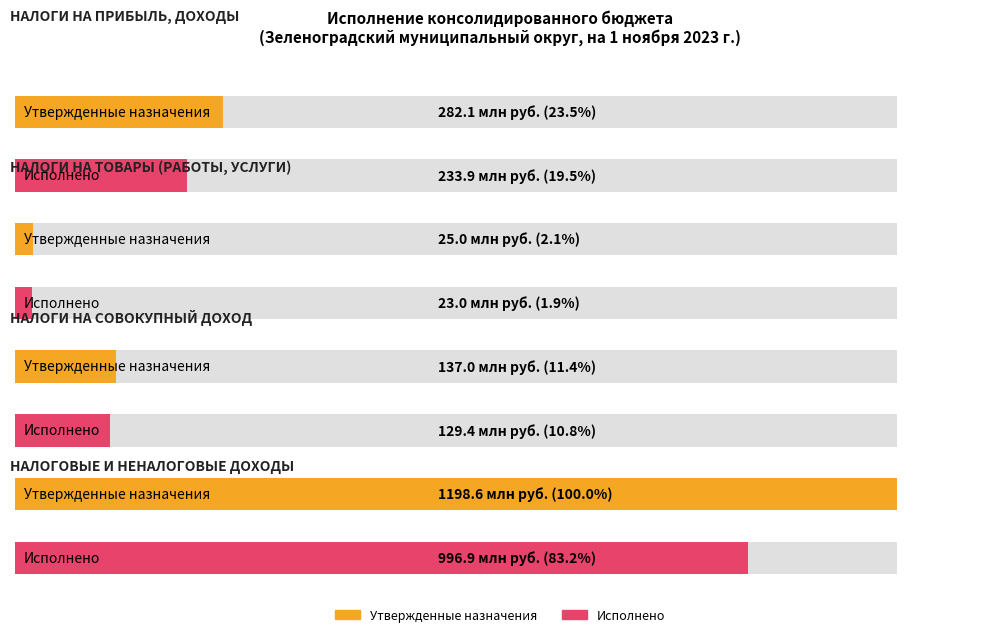

What is the sum of the Исполнено values at НАЛОГИ НА ПРИБЫЛЬ, ДОХОДЫ and НАЛОГИ НА ТОВАРЫ (РАБОТЫ, УСЛУГИ)?

256865958.1